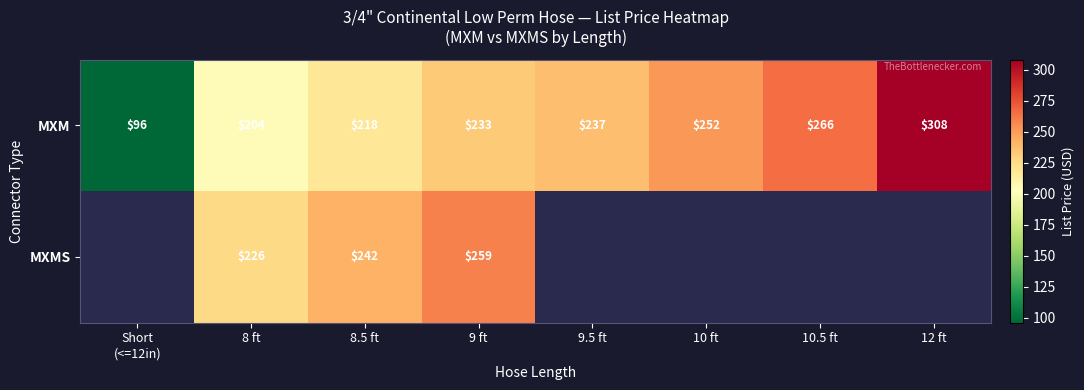

Which series changed the most between 9.5 ft and 10.5 ft?

MXM